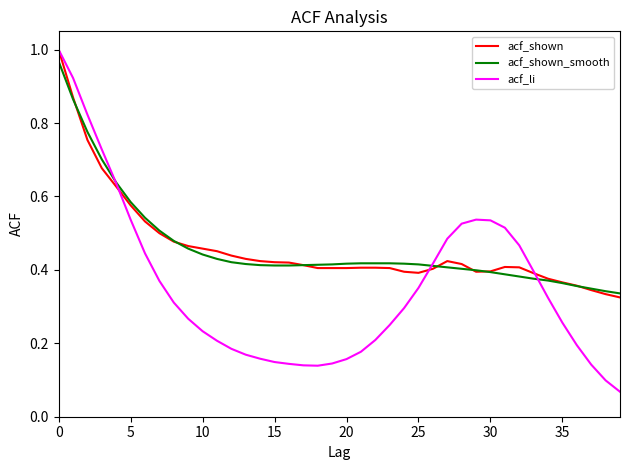

Which series has the largest range (max minus min)?

acf_li